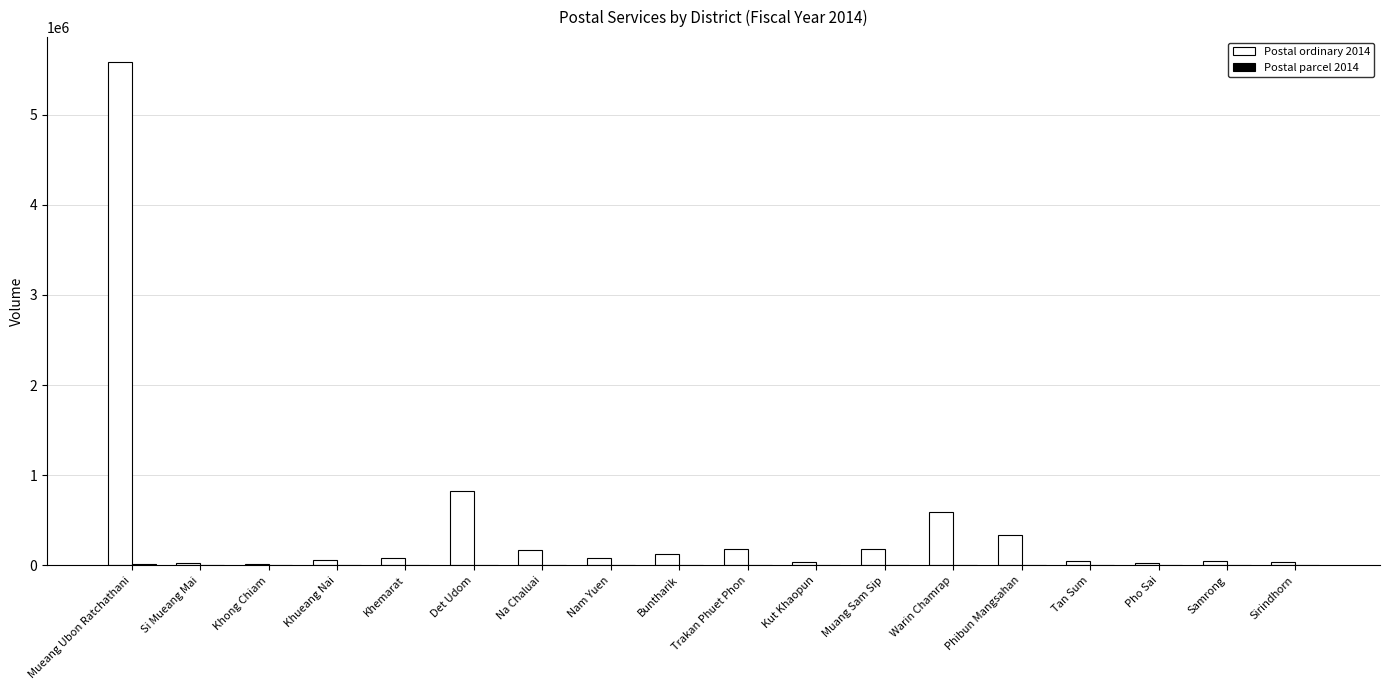

Where does the Postal ordinary 2014 series first go above 87508?

Mueang Ubon Ratchathani